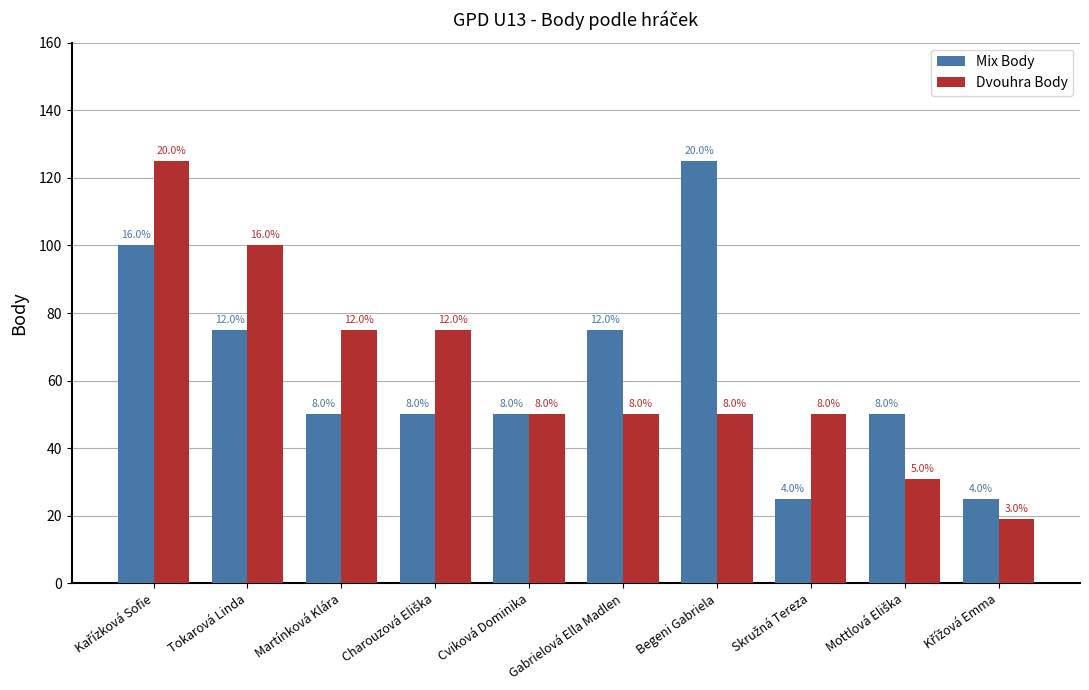

At which category is the sum across all series the highest?

Kařízková Sofie